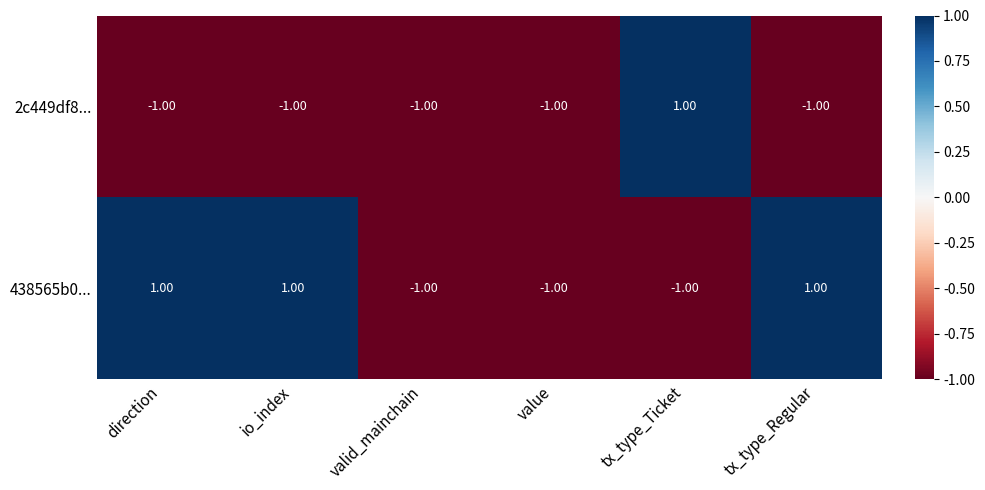

Is the value of 2c449df8... at io_index greater than the value of 438565b0... at direction?

No